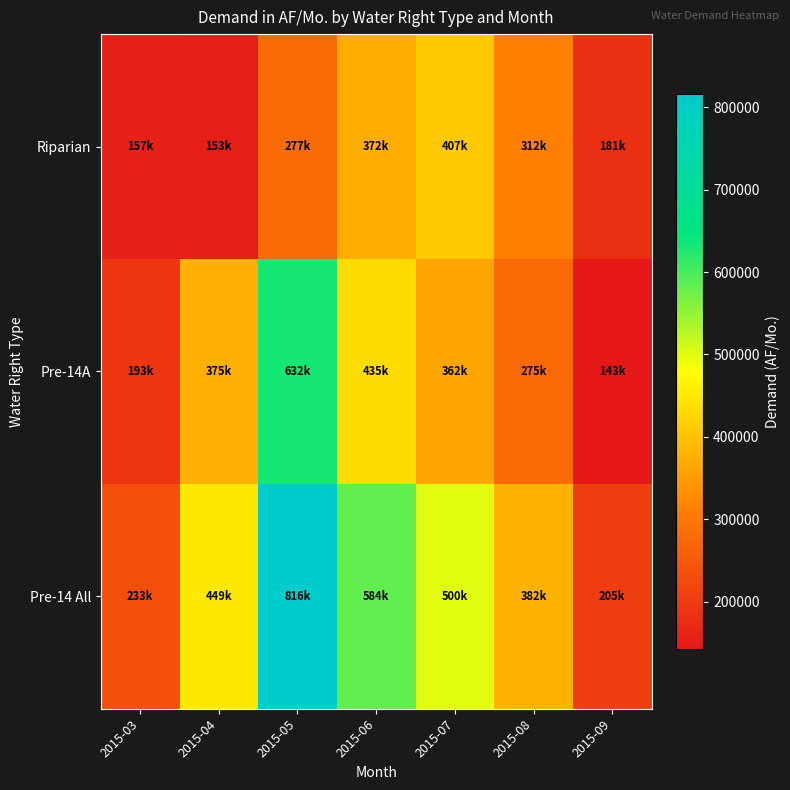

What is the difference between the highest and lowest values at 2015-03?

76097.7